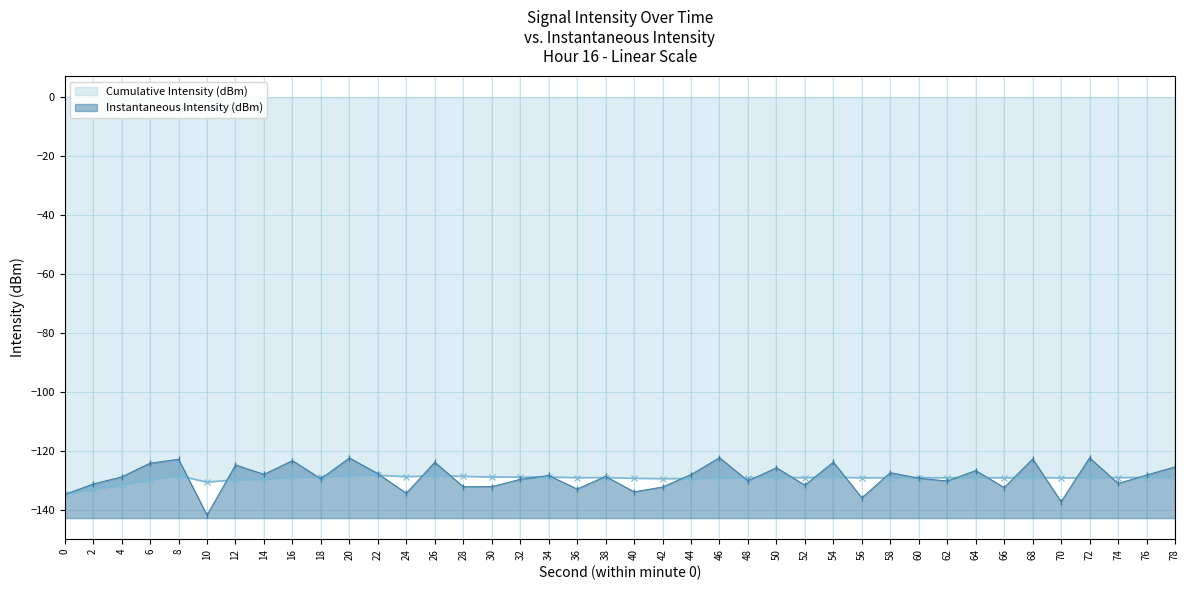

What is the average value?

-129.0